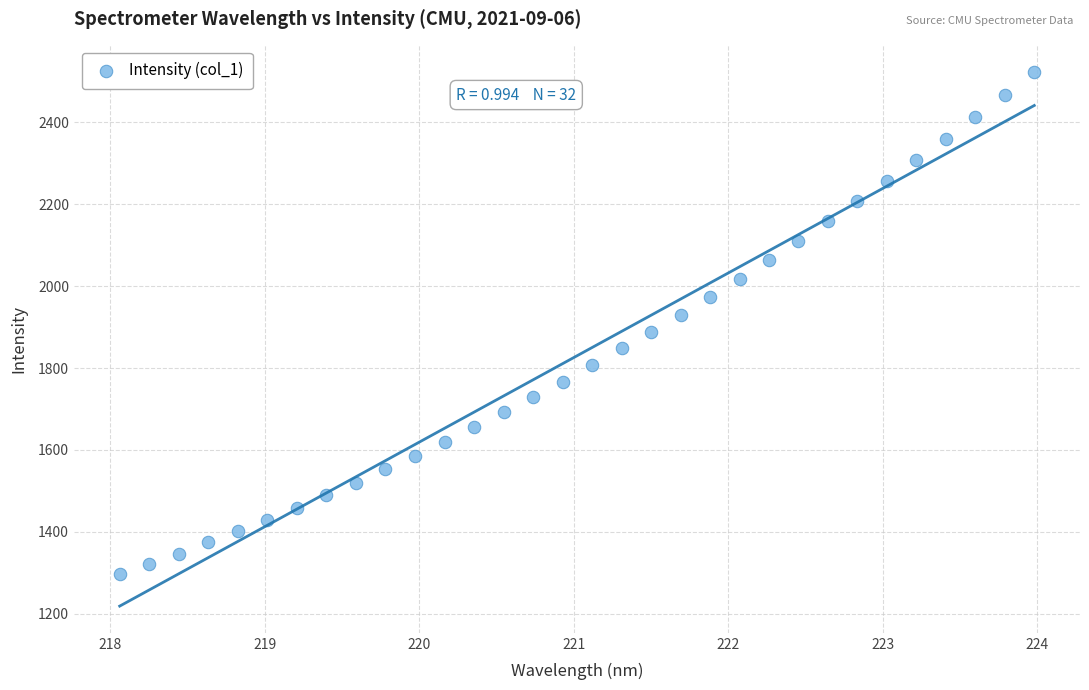

What is the range of Y values (max minus min)?

1224.4